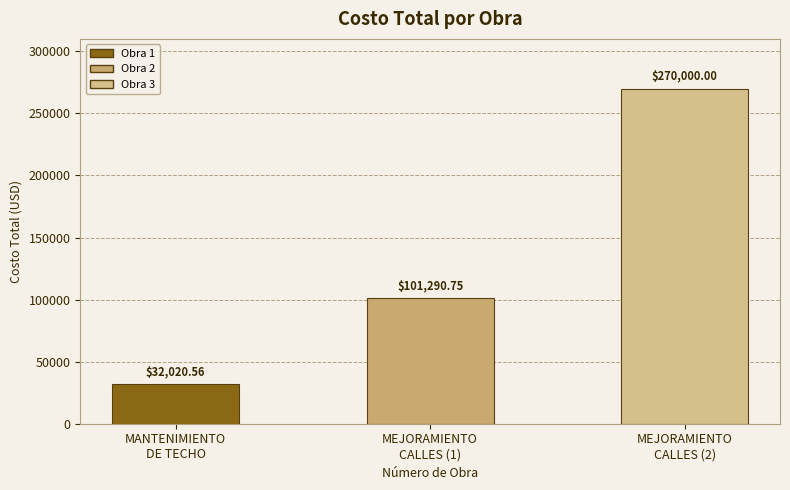

What is the difference between the second highest and minimum values?

69270.2